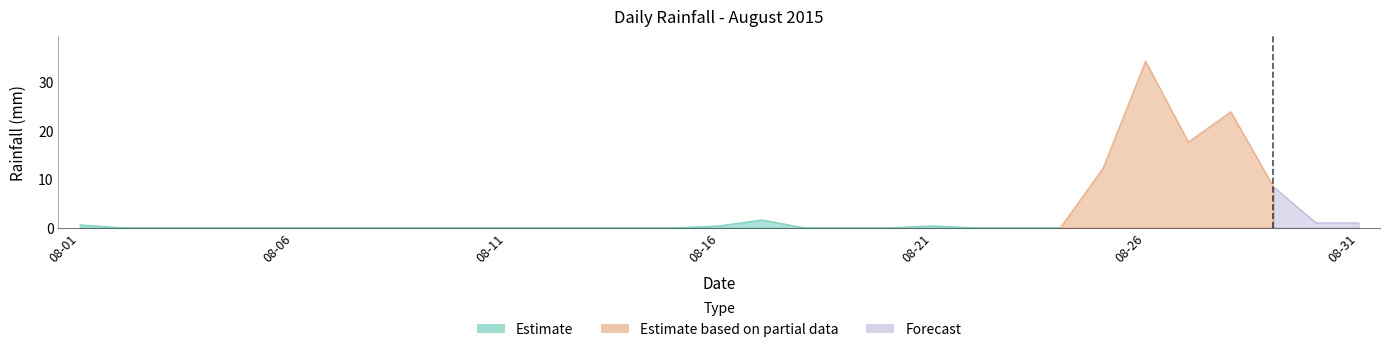

List the labels in order of value, largest first.

2015-08-26, 2015-08-28, 2015-08-27, 2015-08-25, 2015-08-29, 2015-08-17, 2015-08-30, 2015-08-31, 2015-08-01, 2015-08-16, 2015-08-21, 2015-08-02, 2015-08-03, 2015-08-04, 2015-08-05, 2015-08-06, 2015-08-07, 2015-08-08, 2015-08-09, 2015-08-10, 2015-08-11, 2015-08-12, 2015-08-13, 2015-08-14, 2015-08-15, 2015-08-18, 2015-08-19, 2015-08-20, 2015-08-22, 2015-08-23, 2015-08-24